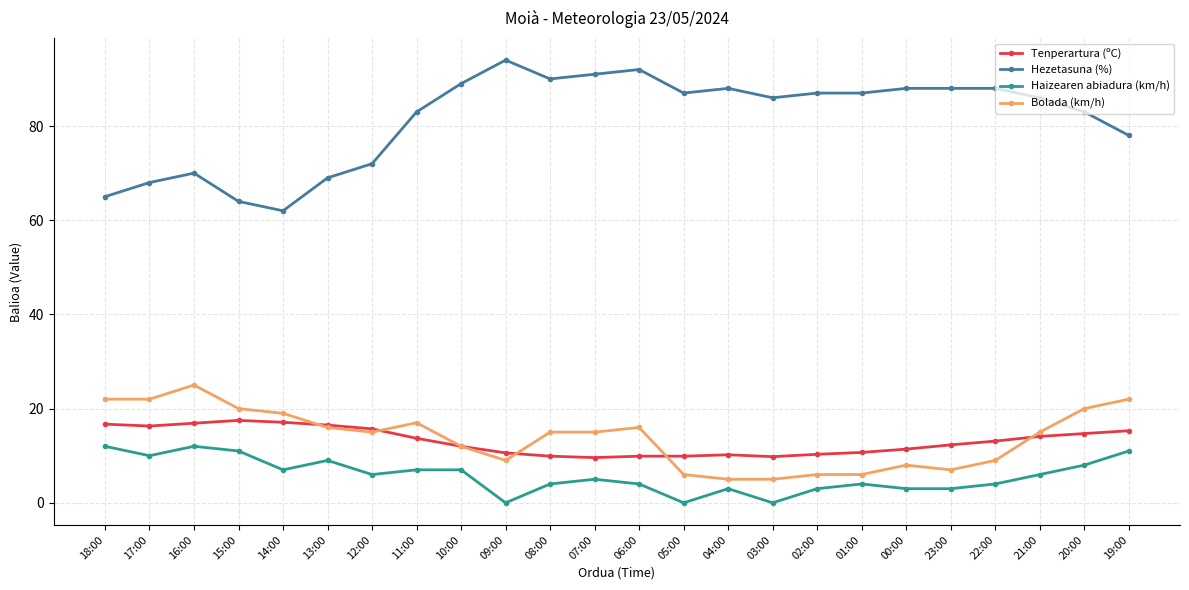

Which series changed the most between 15:00 and 21:00?

Hezetasuna (%)